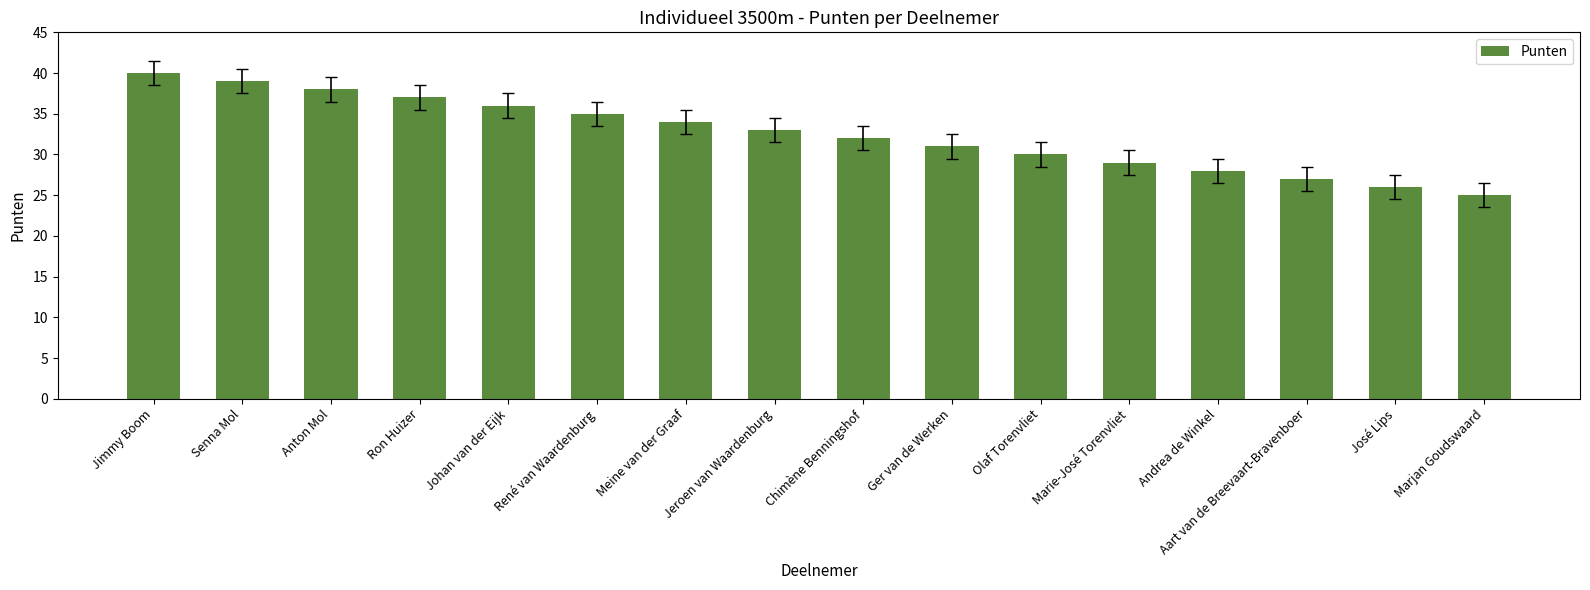

What is the label of the 1st bar from the right?

Marjan Goudswaard